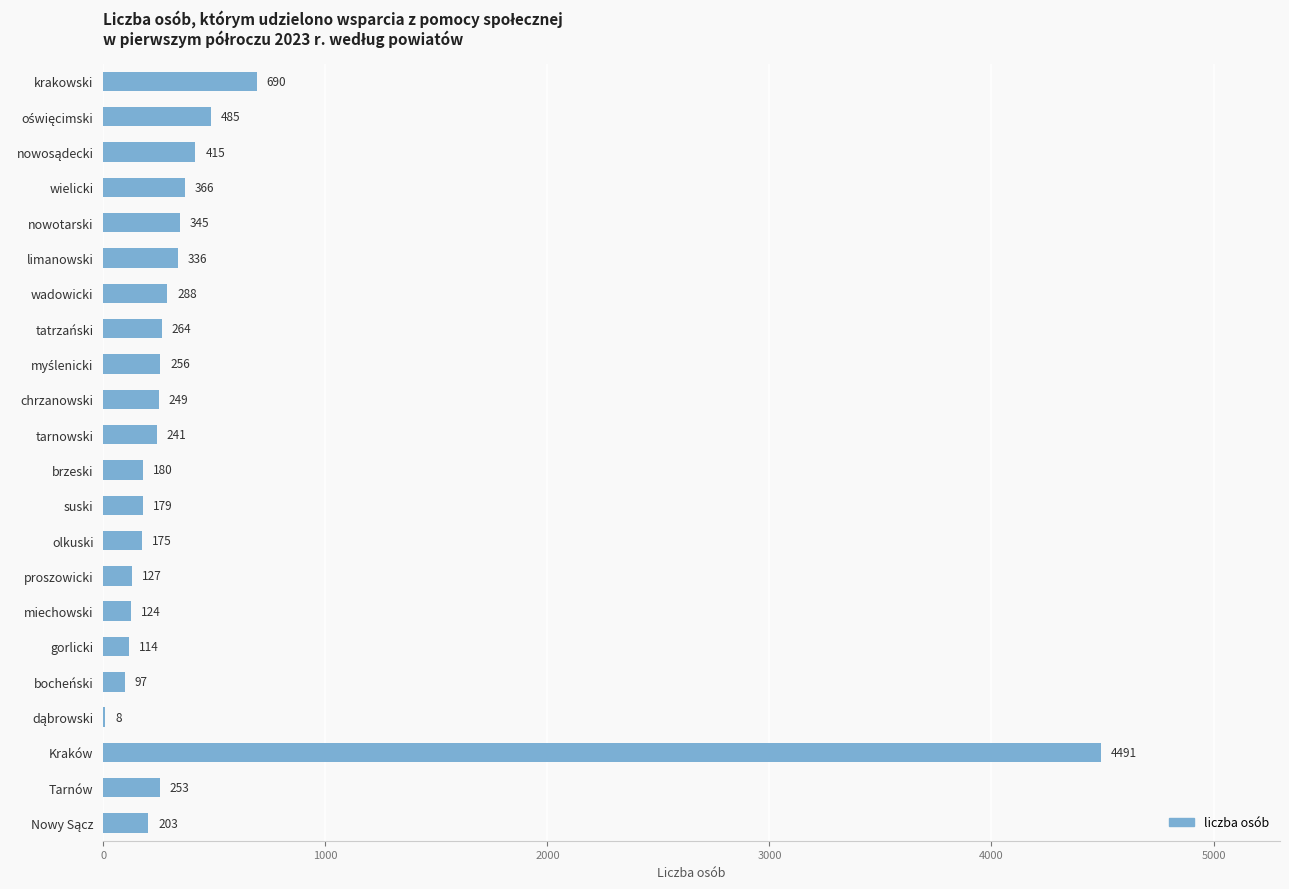

What is the change in value from krakowski to chrzanowski?

-441